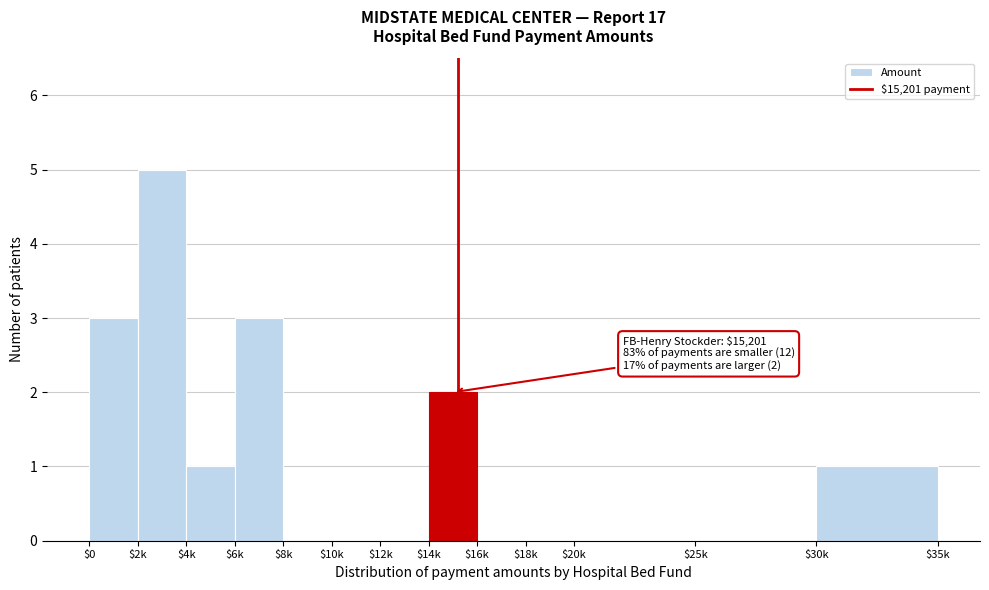

What is the greatest value displayed?

5